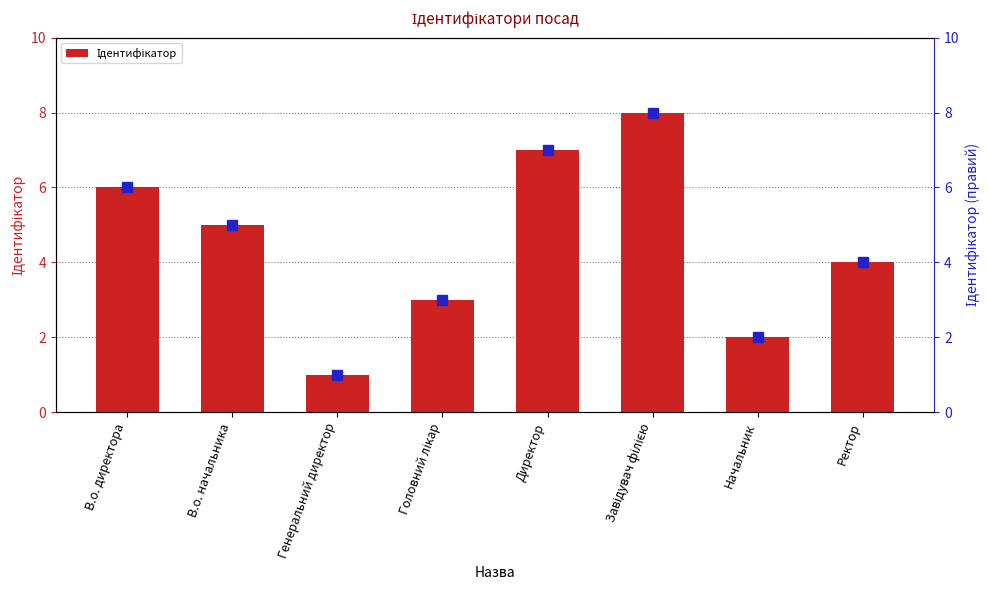

Reading right to left, list all the values displayed in this chart.

Ректор=4	Начальник=2	Завідувач філією=8	Директор=7	Головний лікар=3	Генеральний директор=1	В.о. начальника=5	В.о. директора=6